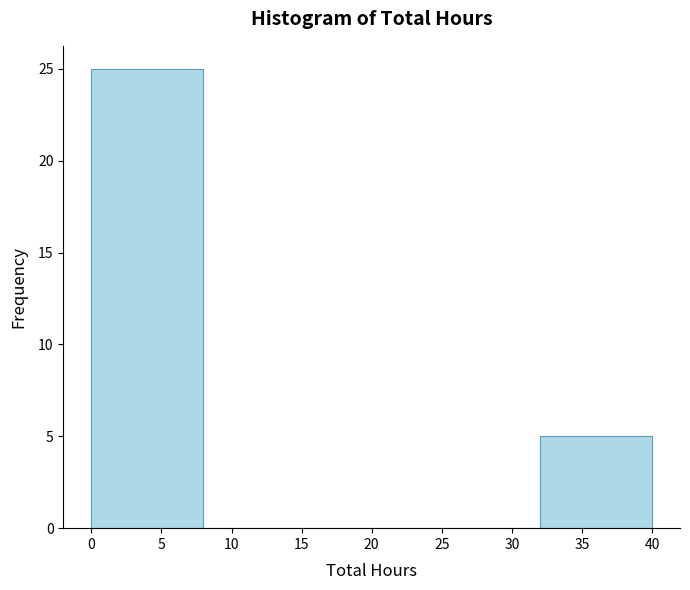

Reading left to right, list every bar in this chart as the range it spans on the x-axis followed by its height. The values are not printed on the chart, so give them approximately, as read against the axis.

0 to 8: 25
8 to 16: 0
16 to 24: 0
24 to 32: 0
32 to 40: 5